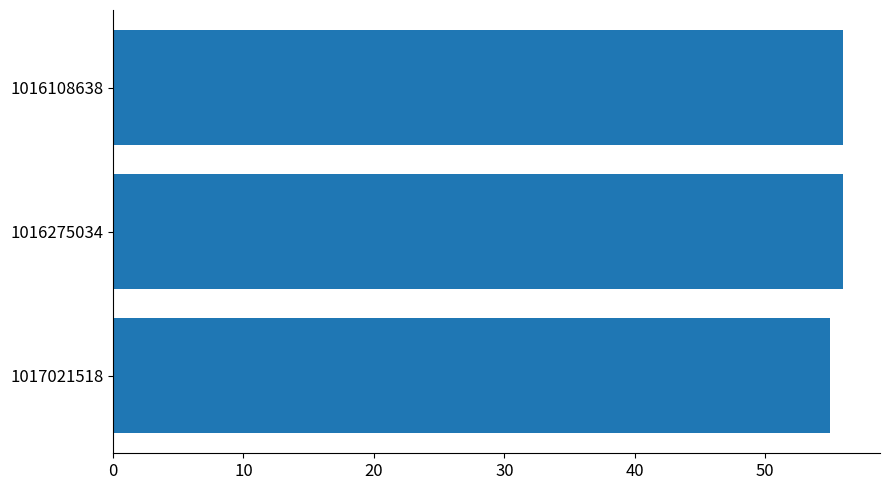

The chart shows a value of 55 at 1017021518. True or false?

True